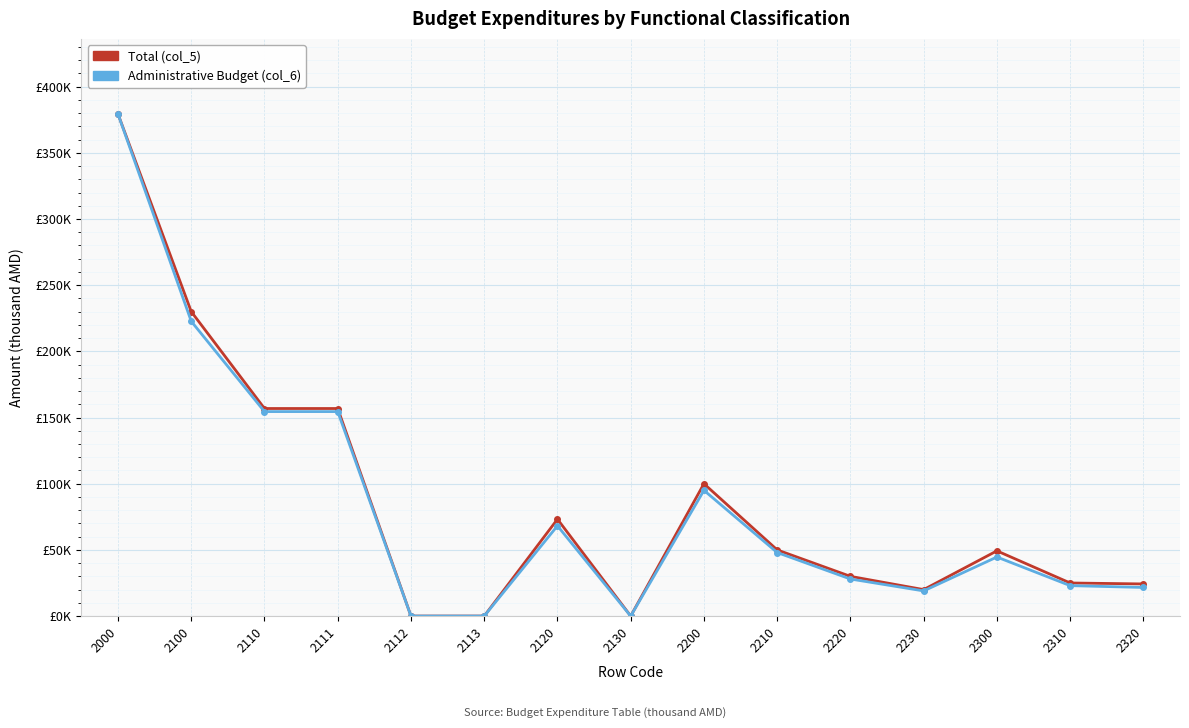

What are all the series names shown in the legend?

Total (col_5), Administrative Budget (col_6)